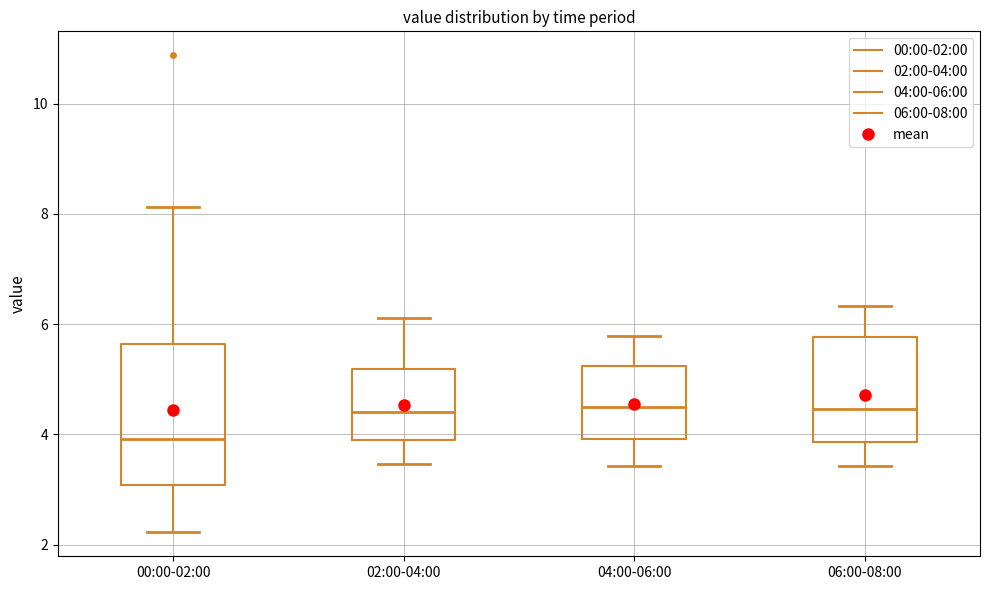

Reading left to right, transcribe this box plot: for each box, give where its median line is, the range the box spans, and where its two whiskers end, as read against the y-axis. The values are not printed on the chart, so give them approximately, as read against the axis.

00:00-02:00: median 4.0, box 3.0 to 5.6, whiskers 2.2 to 8.2
02:00-04:00: median 4.4, box 3.8 to 5.2, whiskers 3.4 to 6.2
04:00-06:00: median 4.6, box 4.0 to 5.2, whiskers 3.4 to 5.8
06:00-08:00: median 4.4, box 3.8 to 5.8, whiskers 3.4 to 6.4